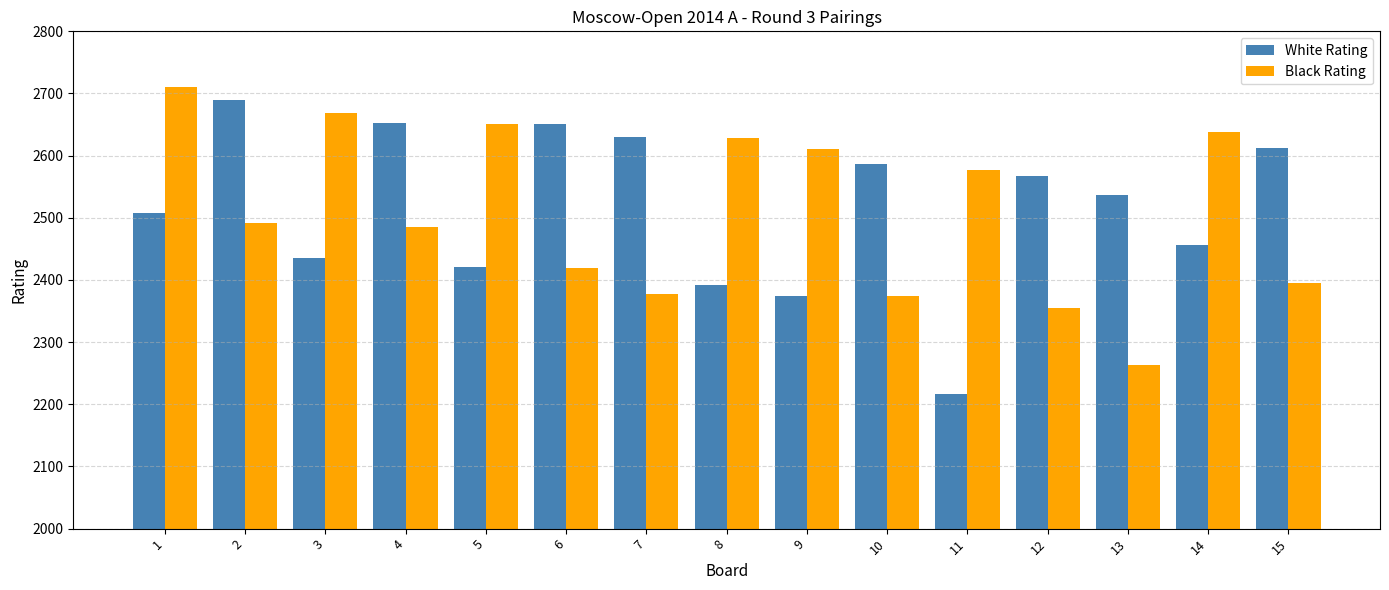

Read the White Rating value at 4, to the nearest 5.

2655